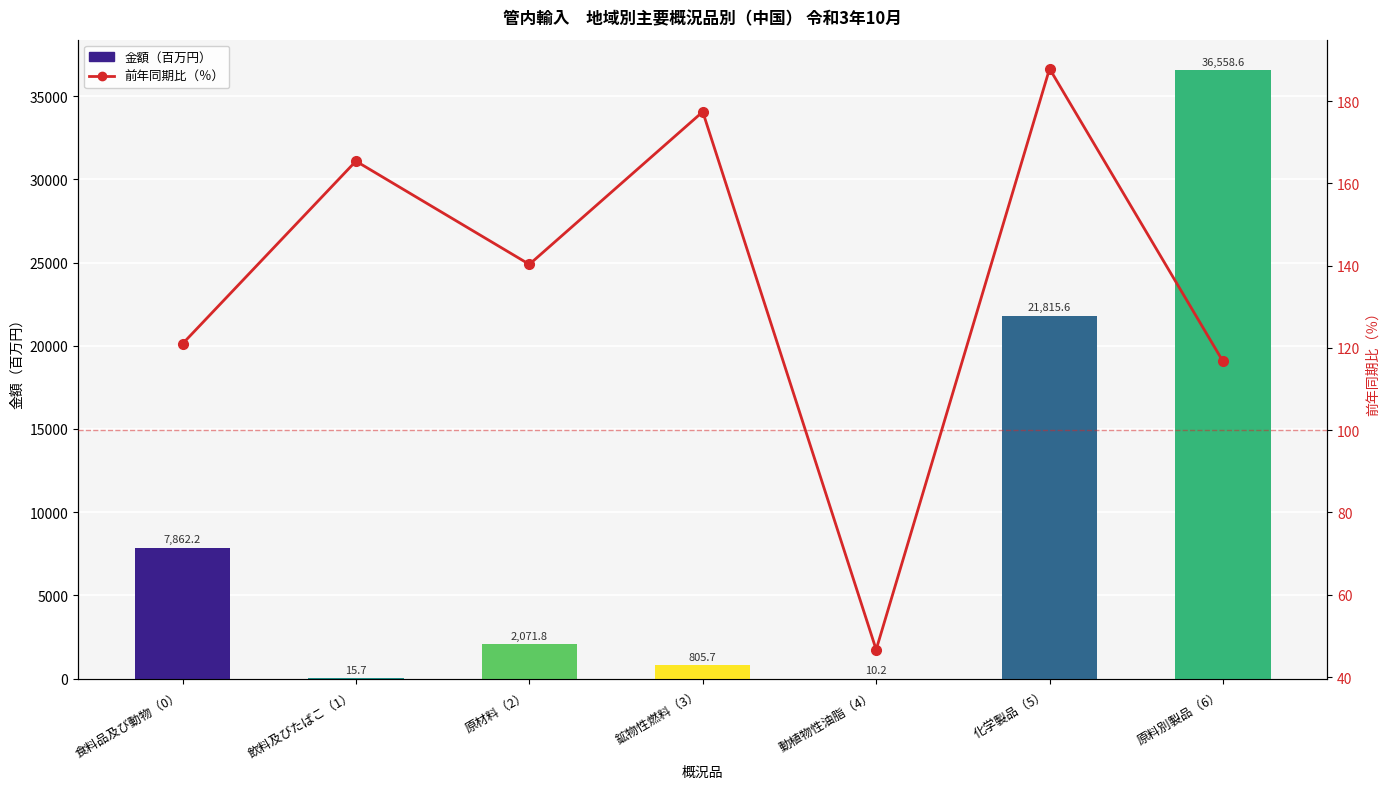

At how many categories does at least one series exceed 3121?

3